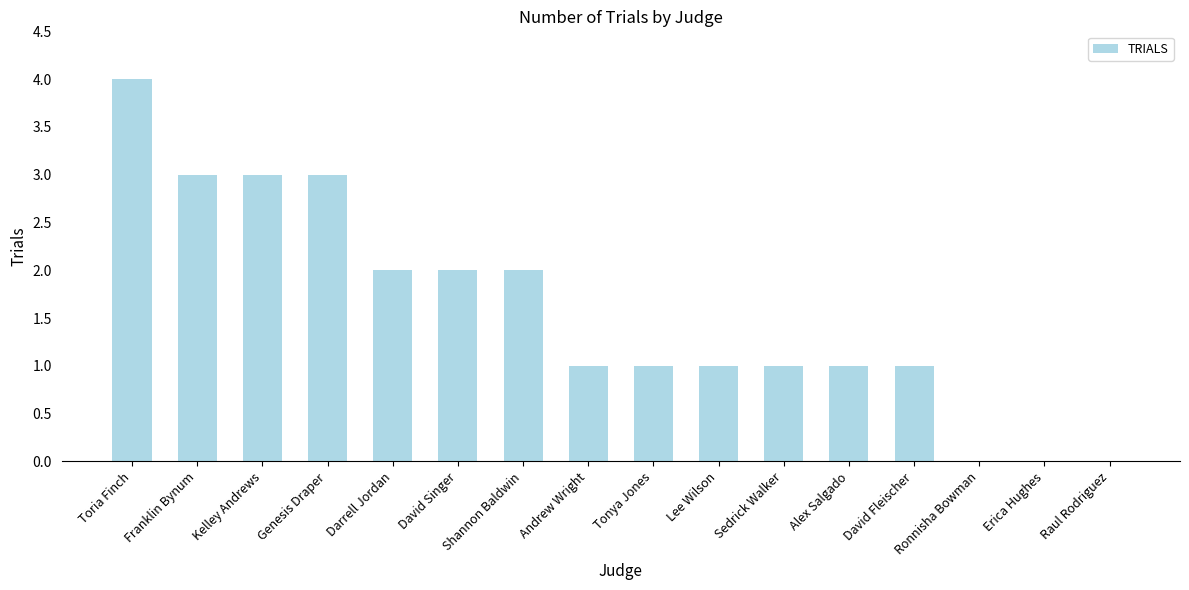

What is the maximum value shown in the chart?

4